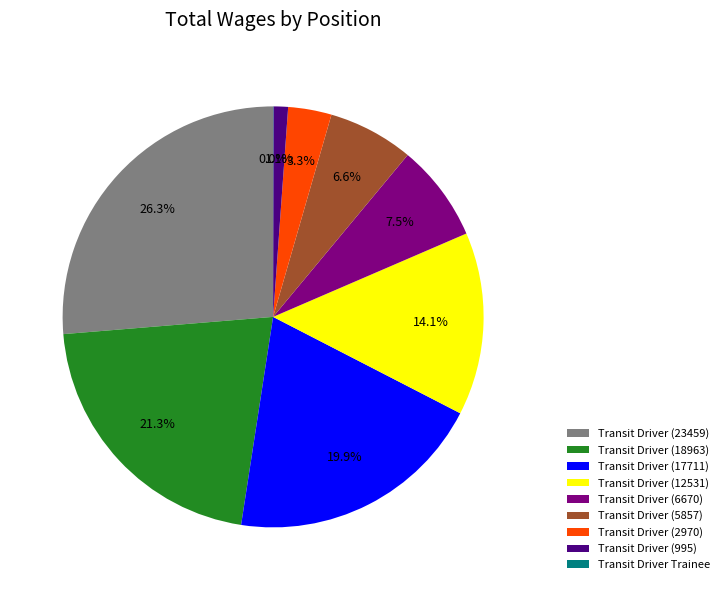

What portion of the pie excludes Transit Driver (995)?

98.9%